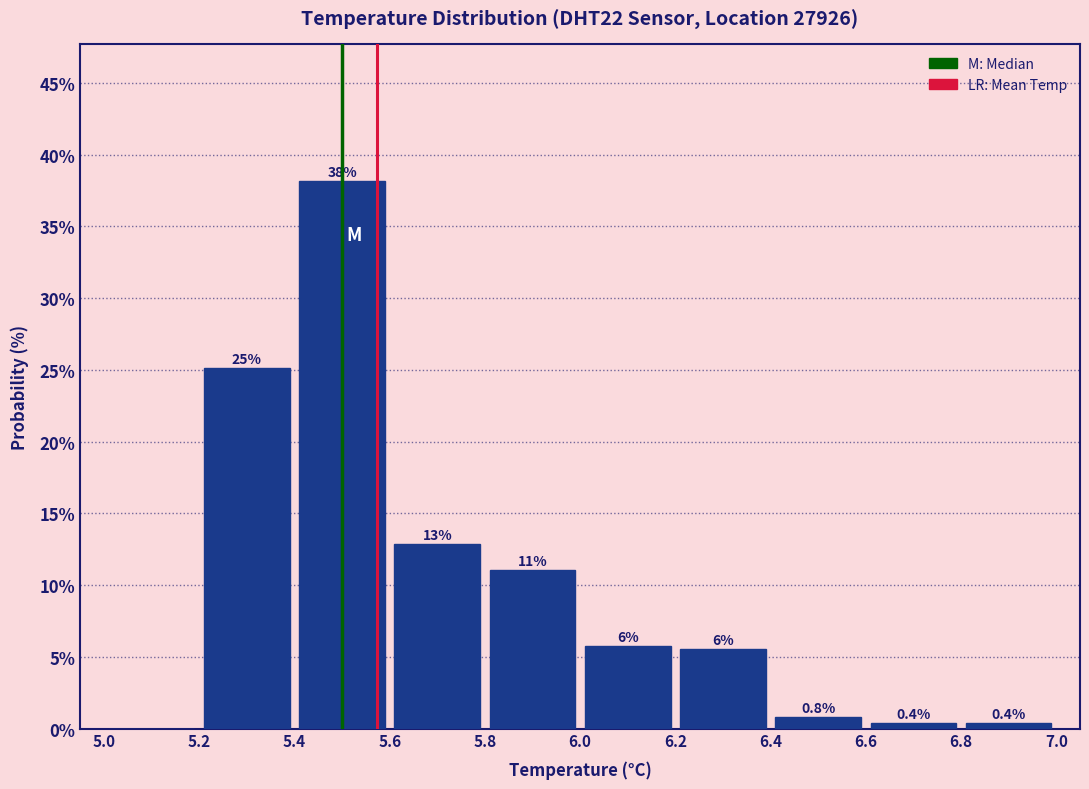

Which range on the x-axis has the tallest bar?

5.4 to 5.6